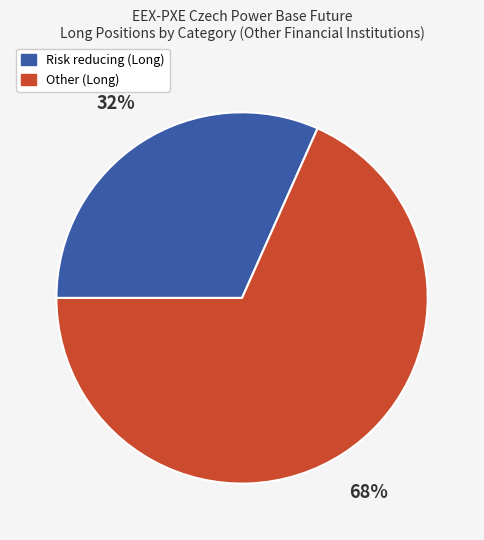

To the nearest percent, what is the combined percentage of Other (Long) and Risk reducing (Long)?

100%